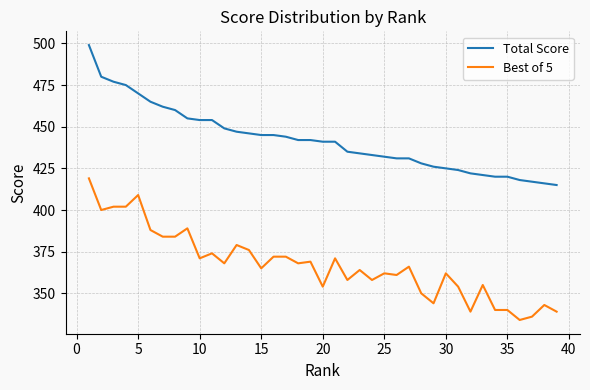

True or false: Best of 5 and Total Score cross at least once.

False